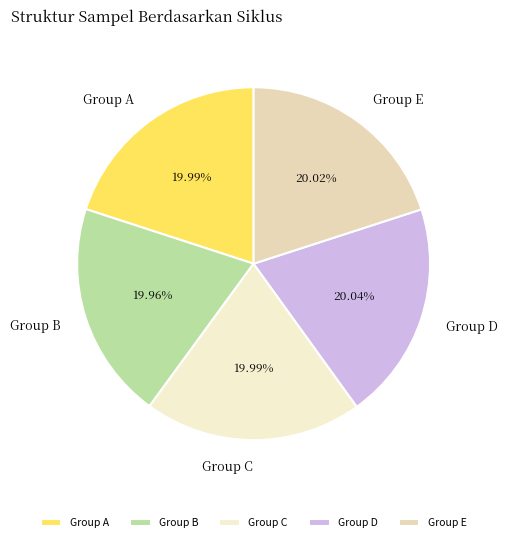

Do Group D and Group B together represent more than half of the pie?

No